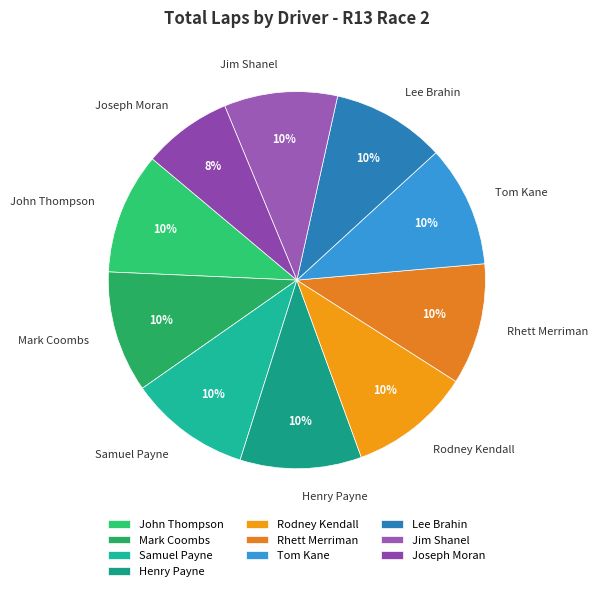

How many slices are in this pie chart?

10